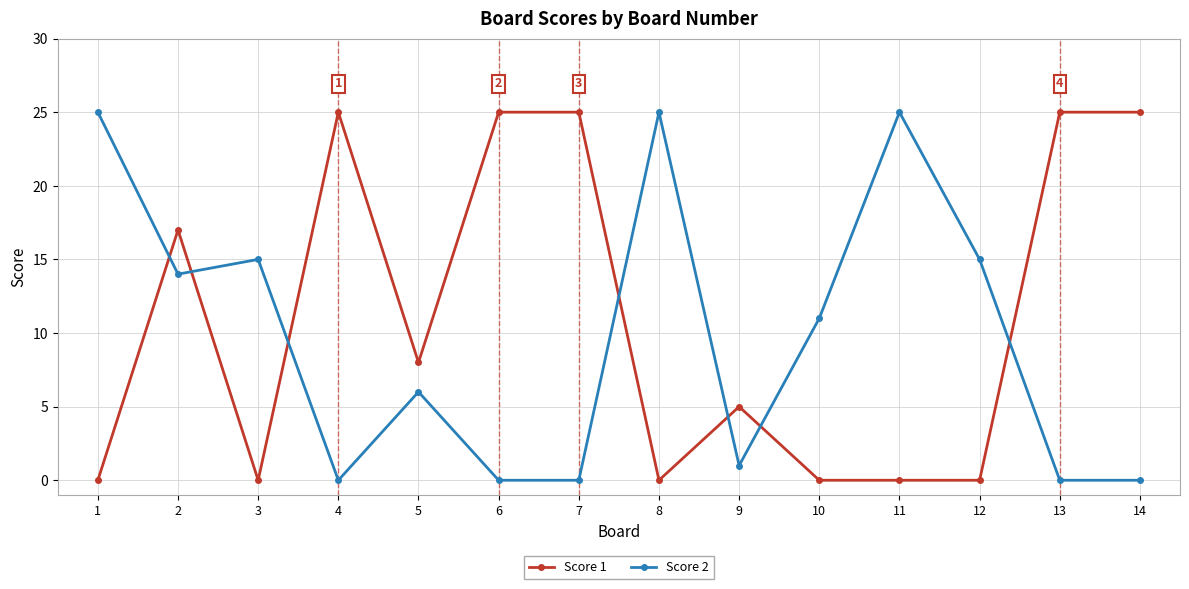

In Score 2, how many points are higher than both neighbors (excluding endpoints)?

4